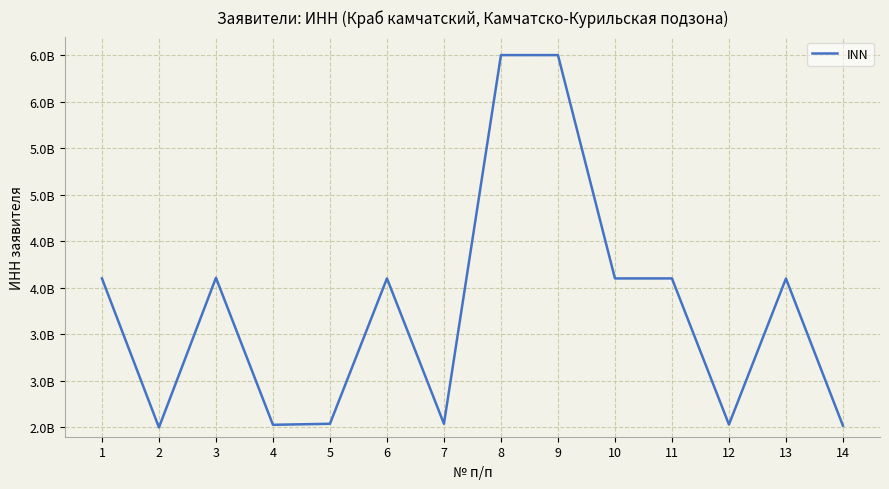

What is the smallest value displayed?

2500000073